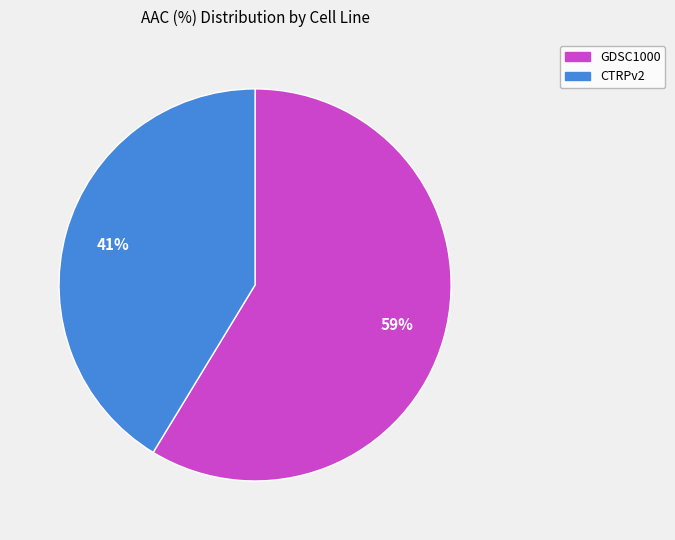

Between GDSC1000 and CTRPv2, which is larger?

GDSC1000